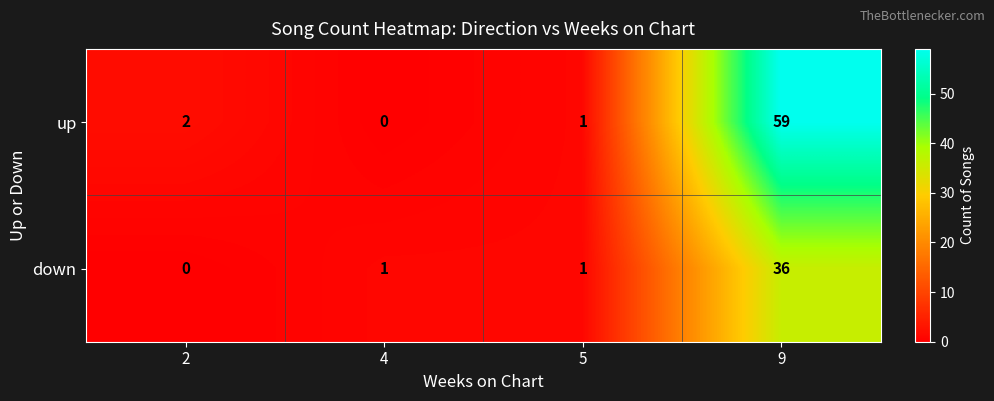

True or false: down has a value of 1 at 4.

True